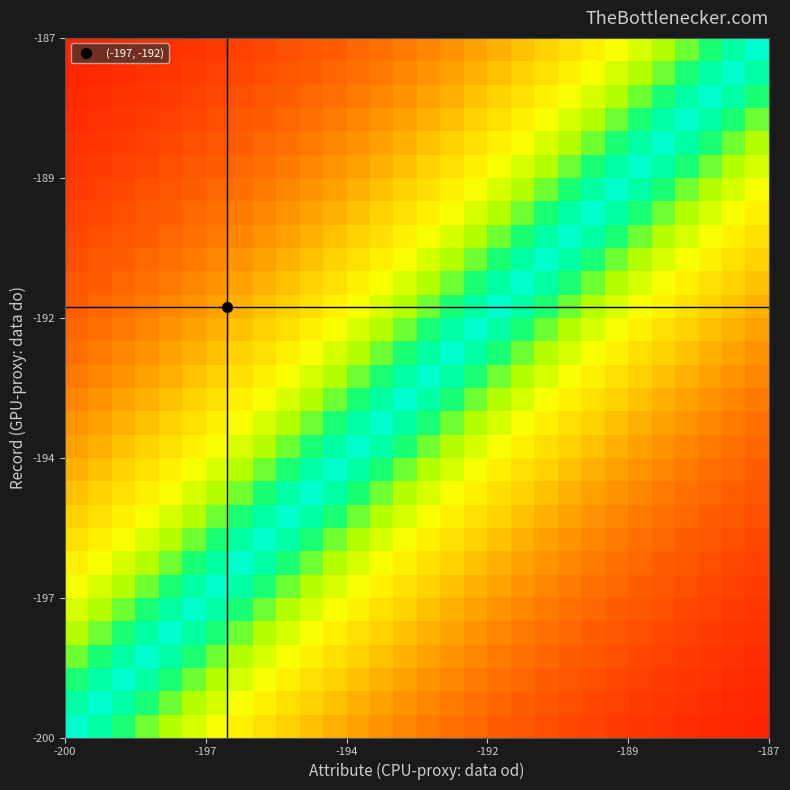

What is the minimum value shown in the chart?

0.1